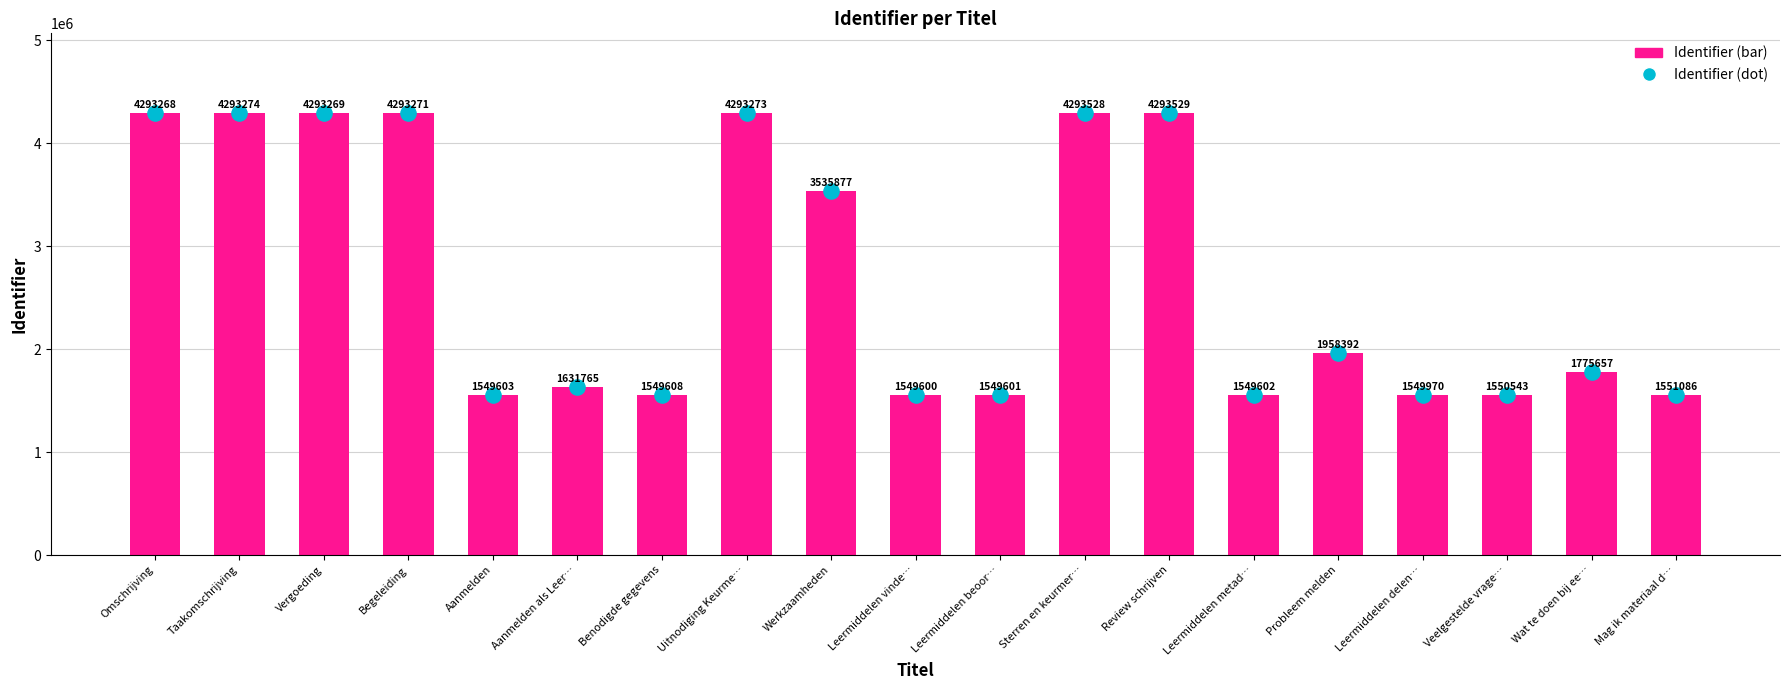

At how many categories does at least one series exceed 2601333?

8